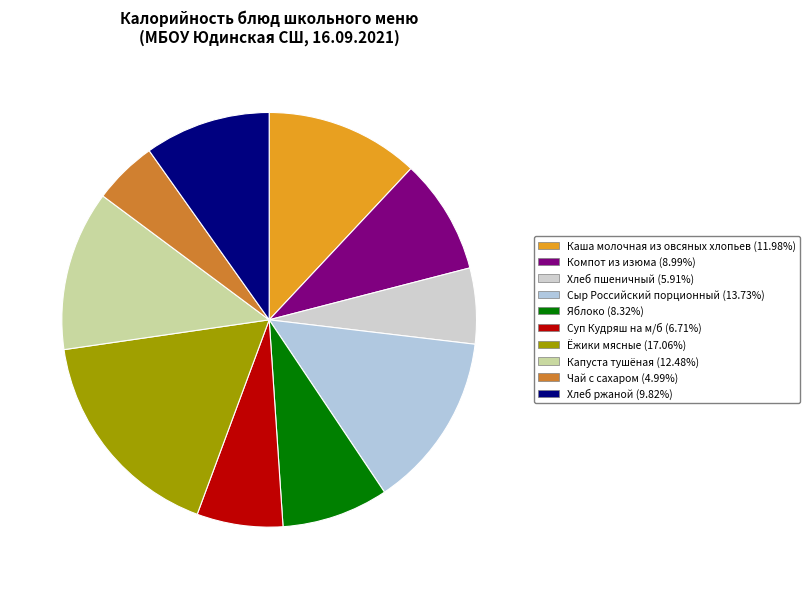

To the nearest percent, what is the difference between the largest and smallest slice percentages?

12%